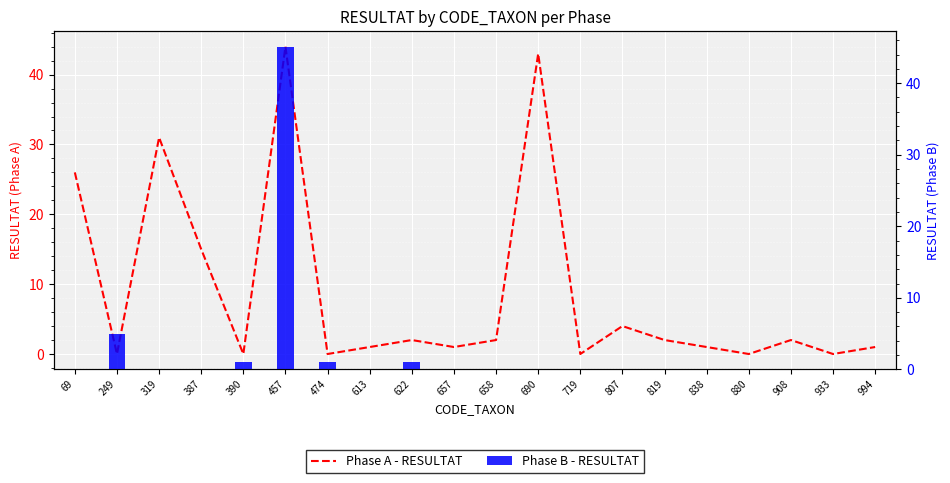

What is the total value across all series at 613?

1